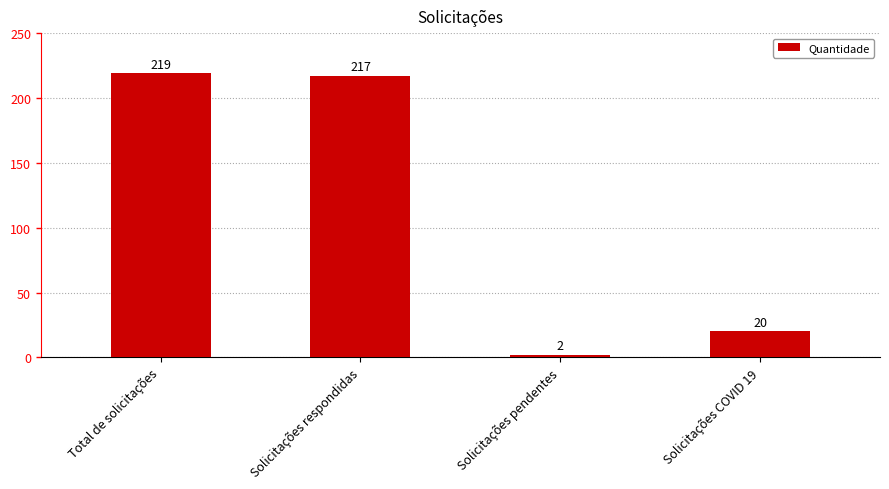

Is it true that the value at Solicitações COVID 19 is 20?

True